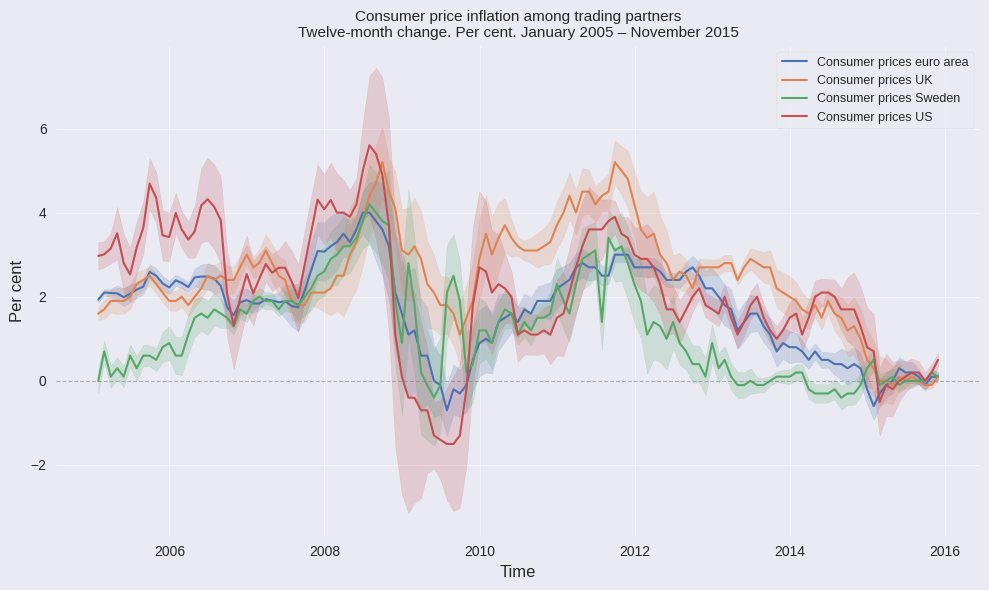

What is the maximum value for Consumer prices UK?

5.2